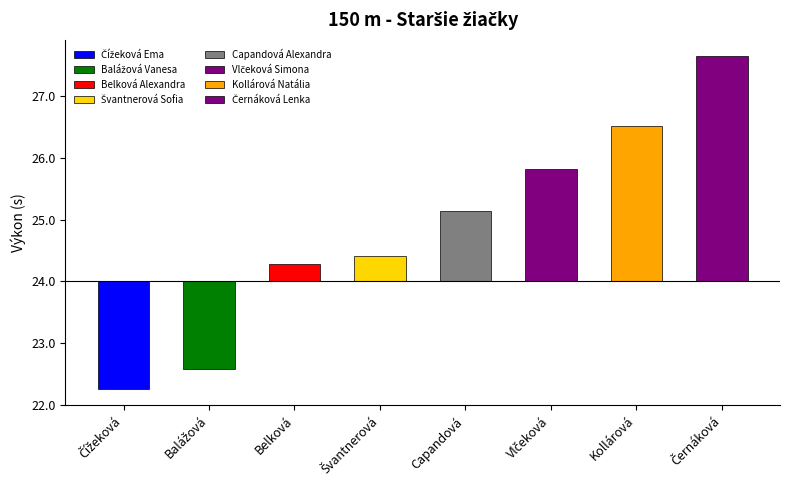

Are the bars horizontal?

No